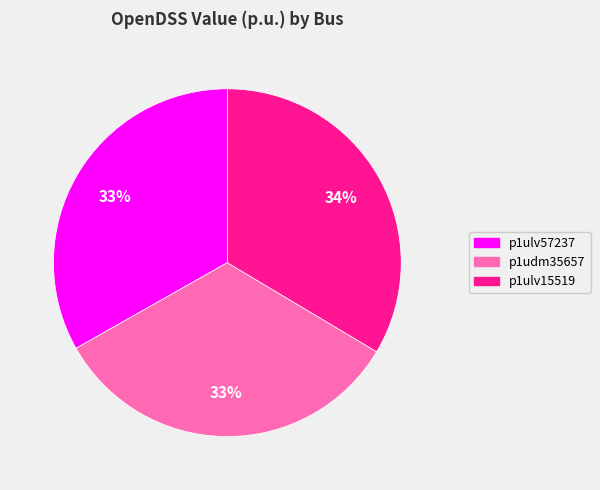

To the nearest percent, what is the average slice percentage?

33%